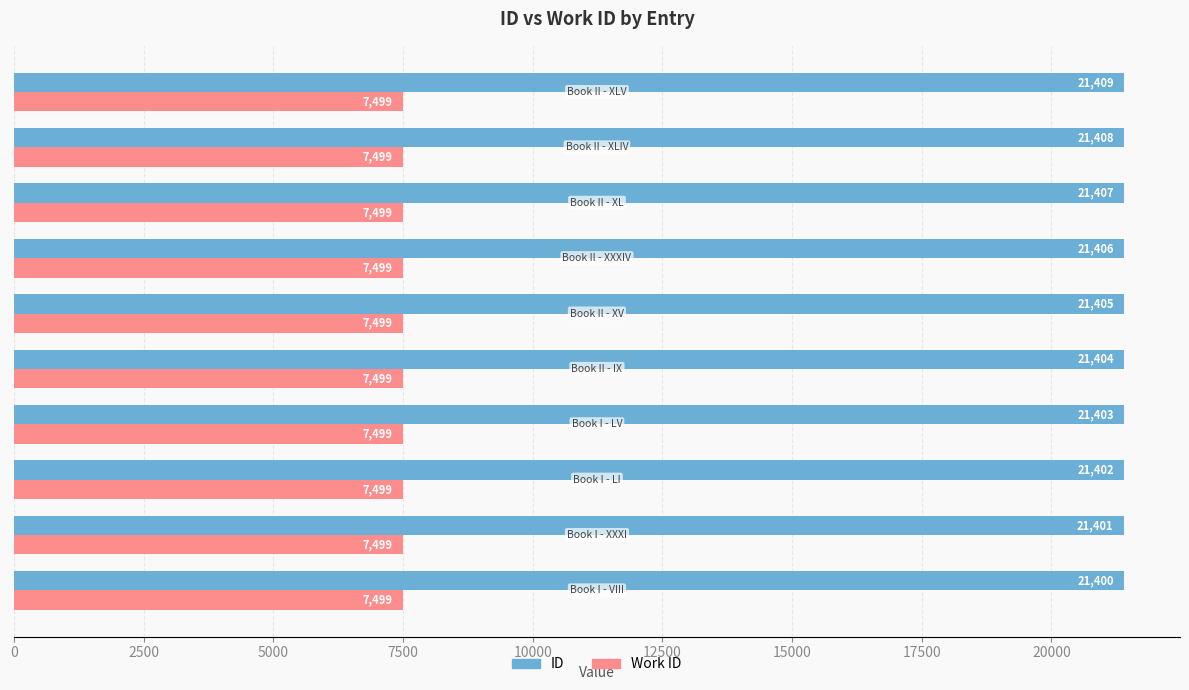

Which series has the largest total across all categories?

ID